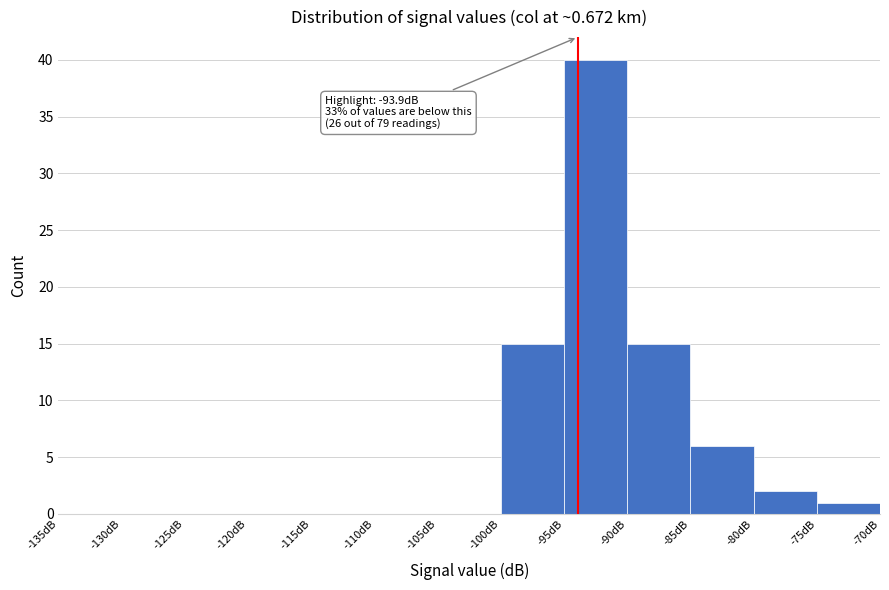

Which range on the x-axis has the tallest bar?

-95 to -90